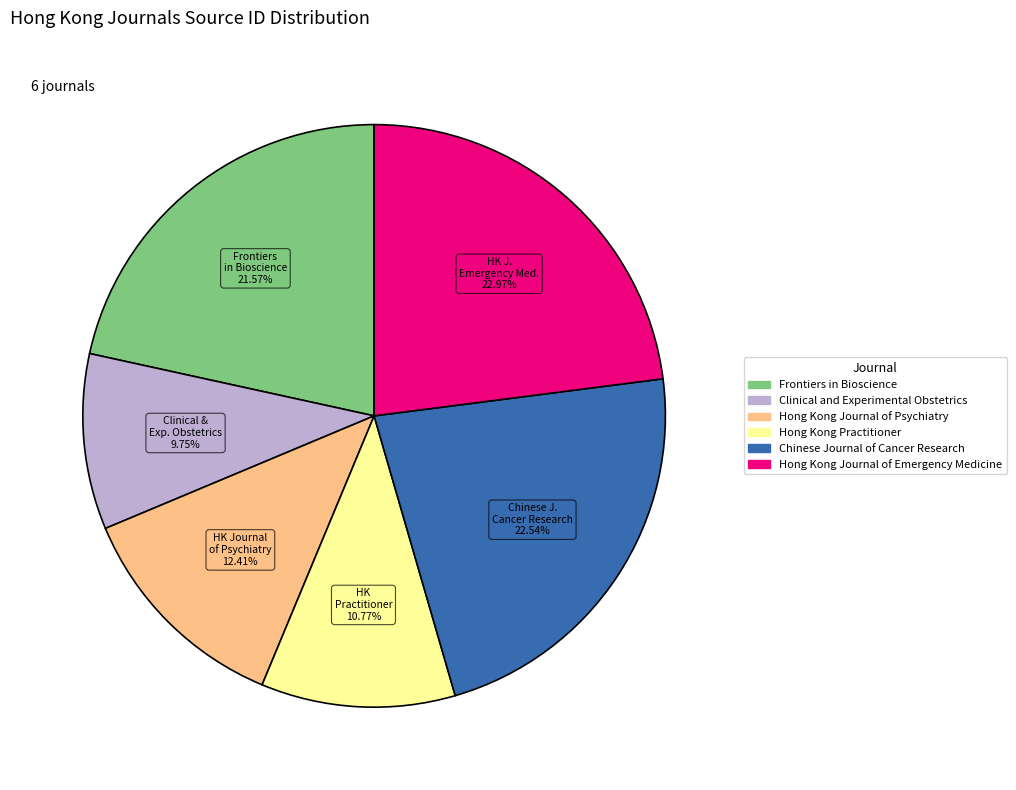

Approximately how many times larger is the value at Chinese Journal of Cancer Research compared to Hong Kong Journal of Psychiatry?

1.8